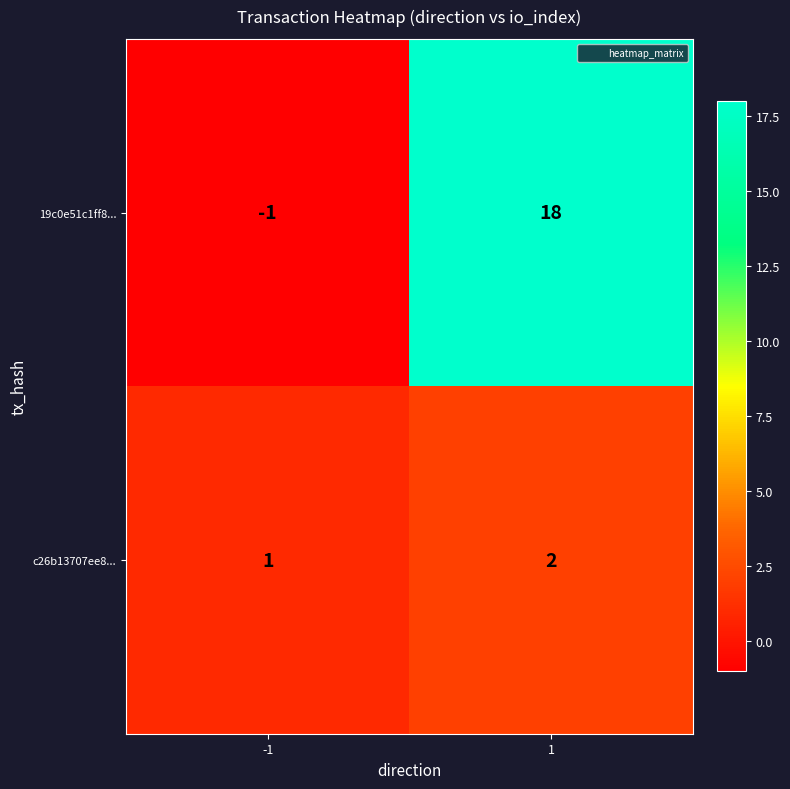

What is the total value across all series at 1?

20